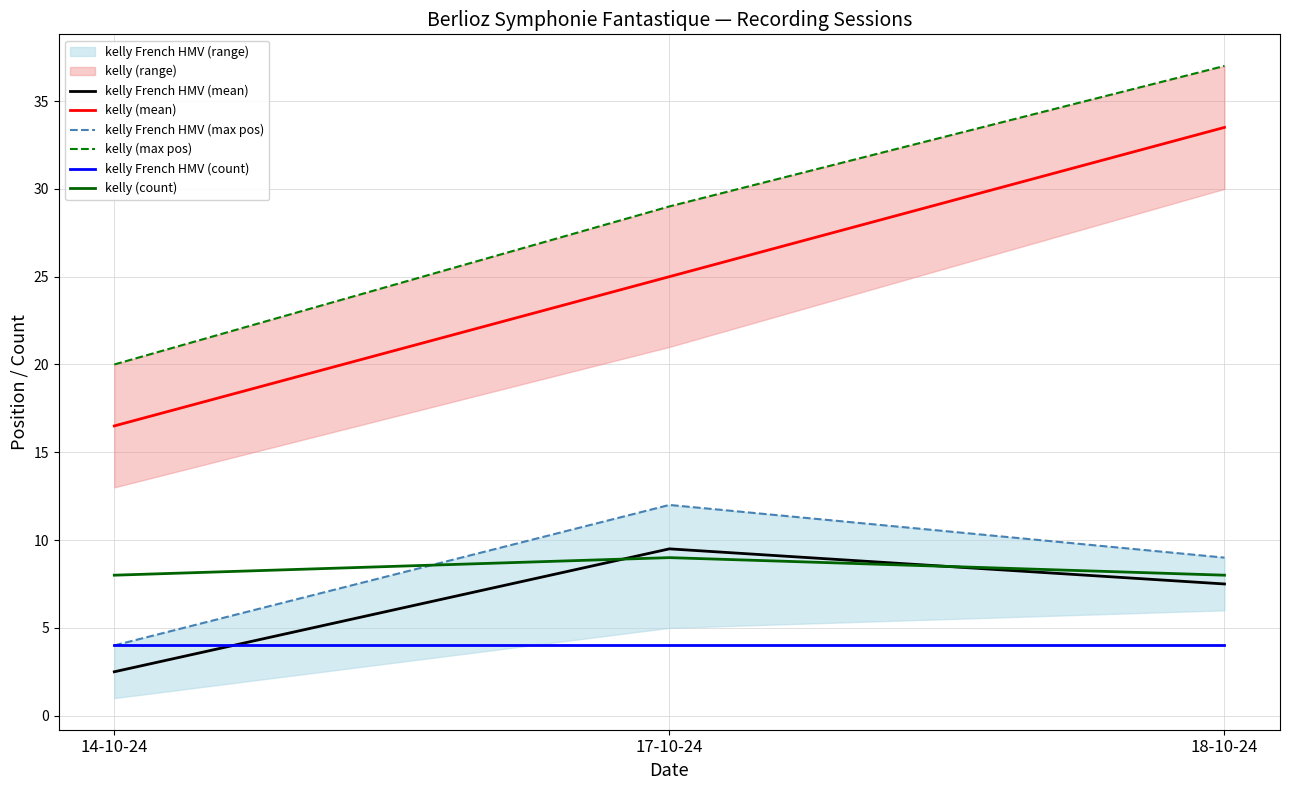

What is the maximum value shown in the chart?

37.0